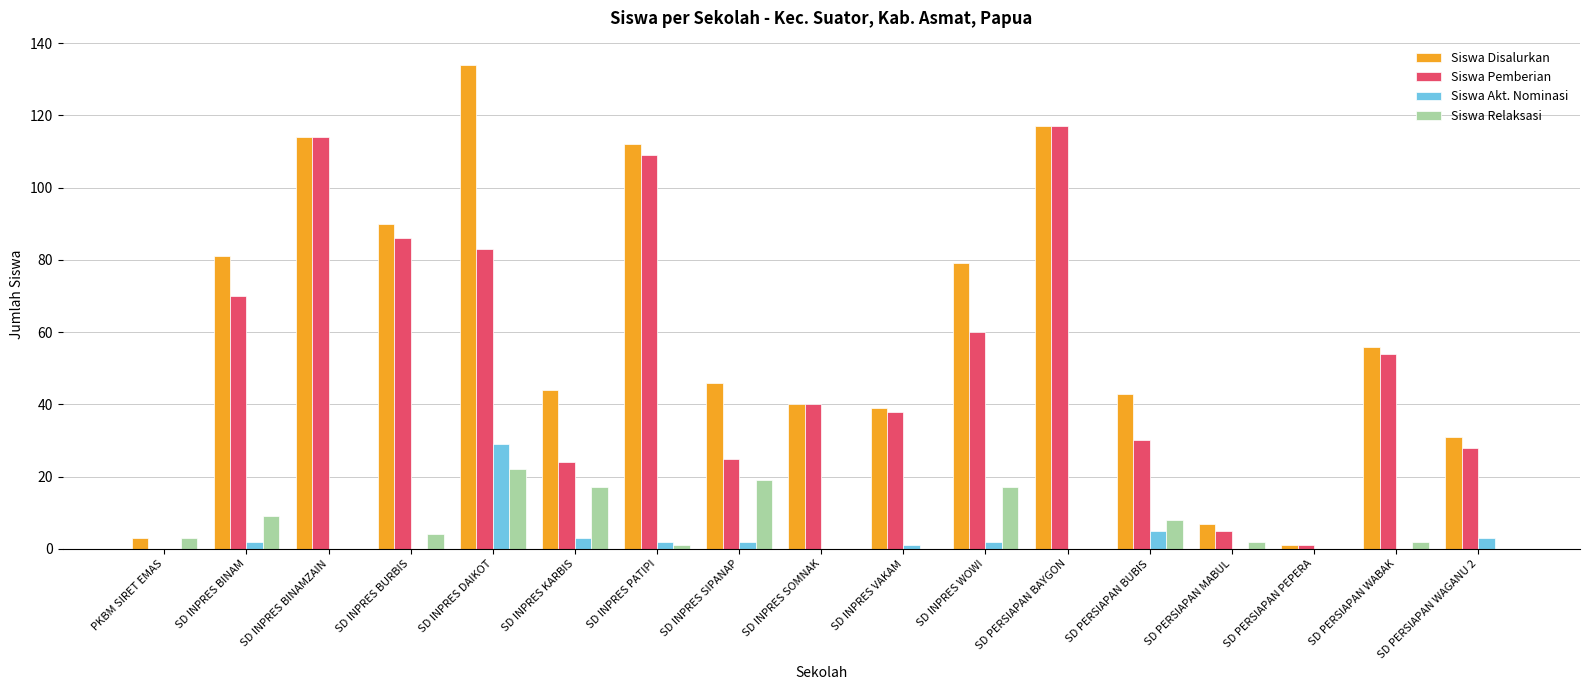

What is the sum of the Siswa Disalurkan values at SD PERSIAPAN WAGANU 2 and SD PERSIAPAN WABAK?

87